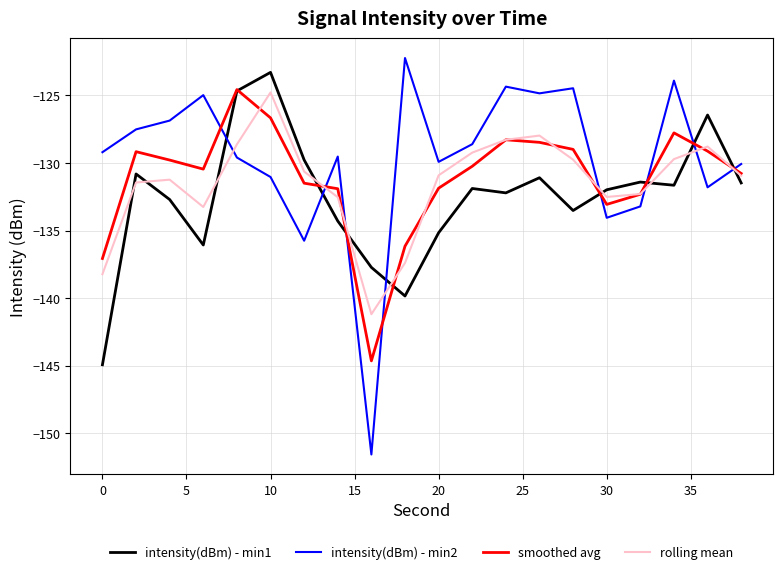

Which series has the largest range (max minus min)?

intensity(dBm) - min2